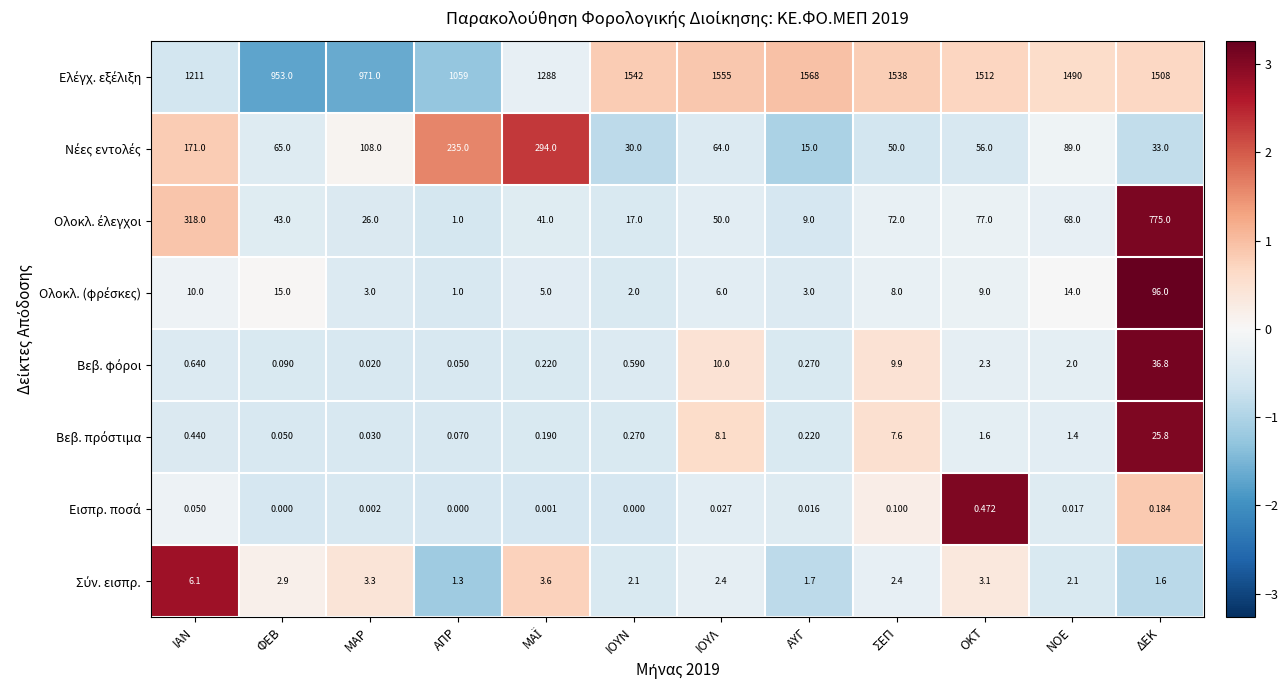

At which category is the sum across all series the highest?

ΔΕΚ